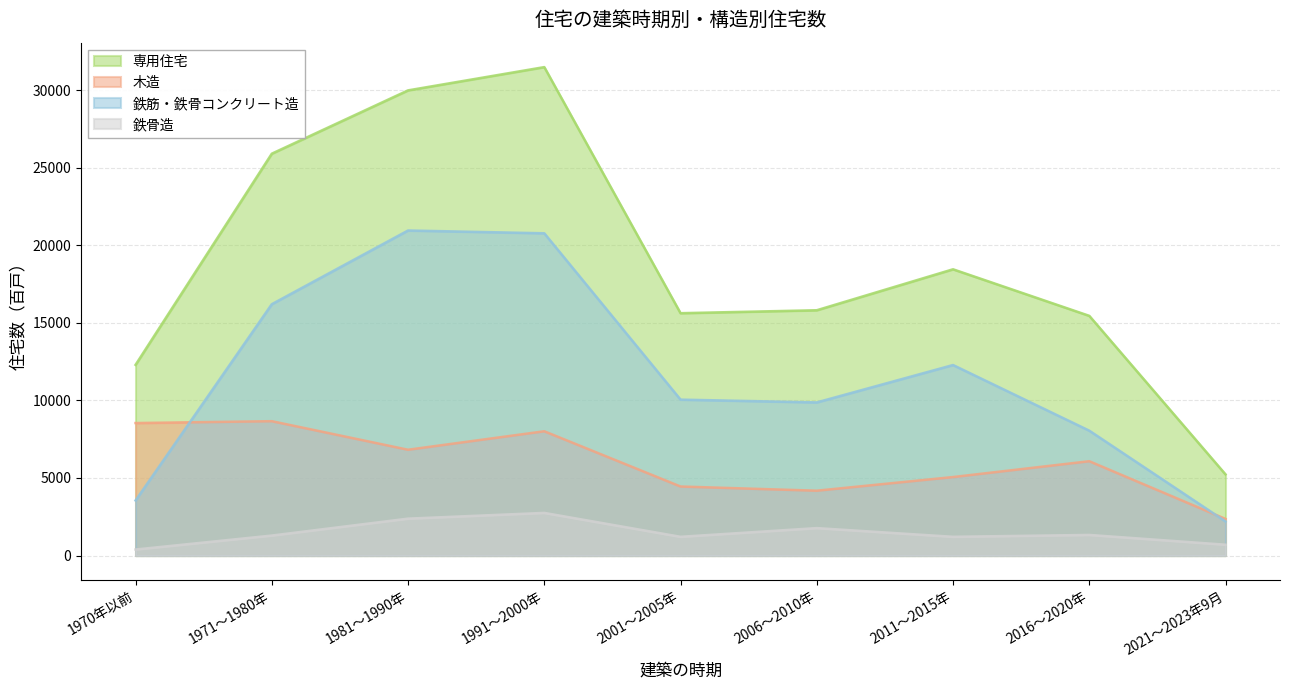

True or false: 専用住宅 has a value of 3315 at 1970年以前.

False